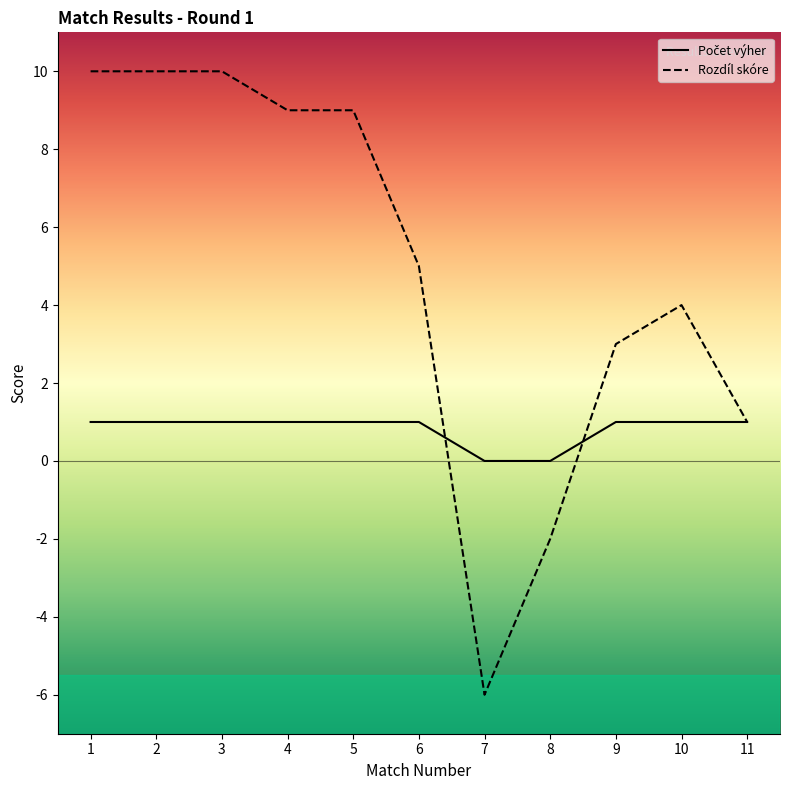

At which label does Rozdíl skóre reach its peak?

1